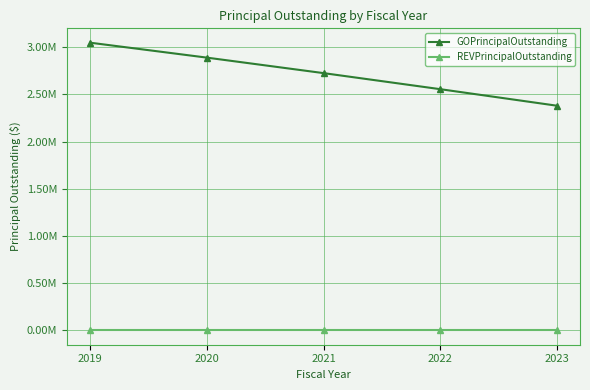

Rank the series by their average value, from highest to lowest.

GOPrincipalOutstanding, REVPrincipalOutstanding